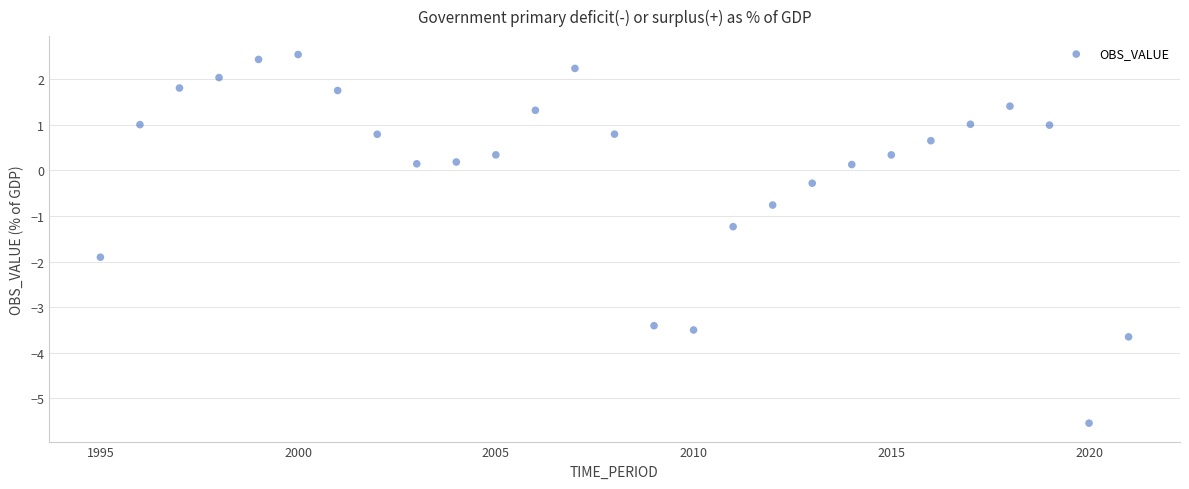

What is the range of X values (max minus min)?

26.0